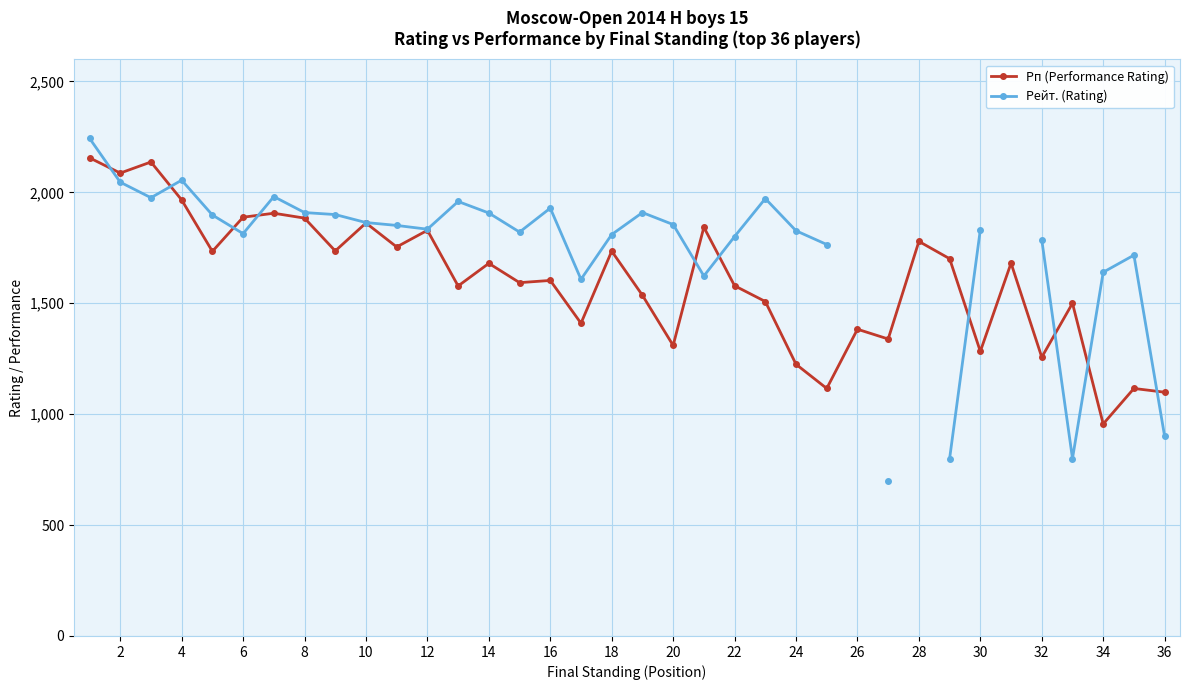

What is the lowest value of the Рп (Performance Rating) series?

956